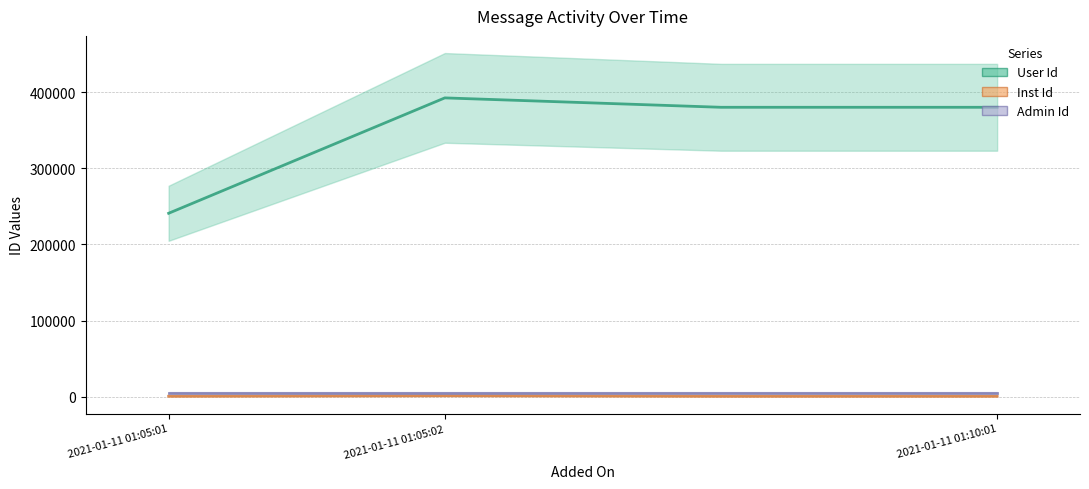

At which label does Inst Id reach its minimum?

2021-01-11 01:05:02